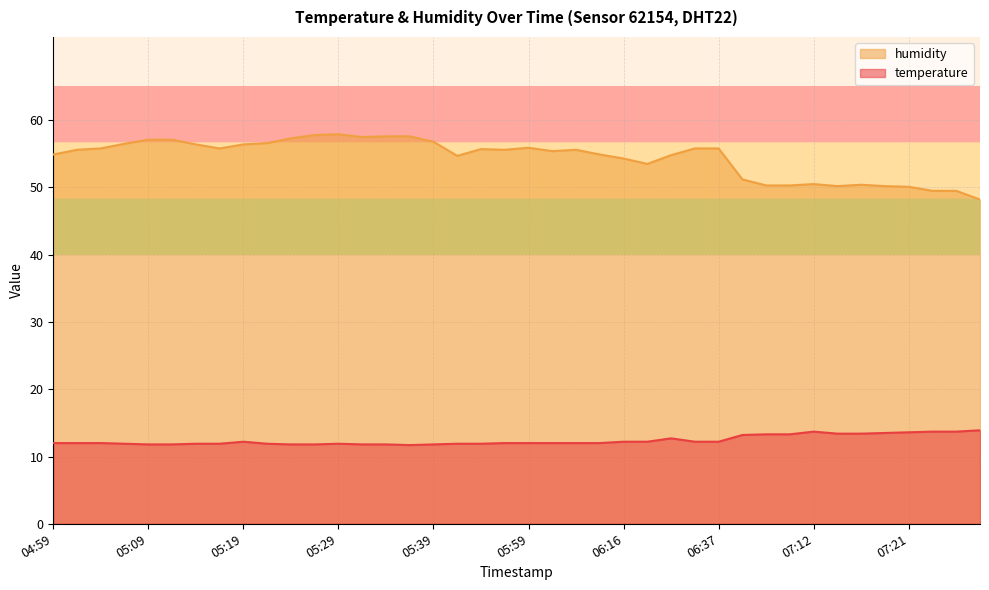

At which category is the sum across all series the highest?

05:29